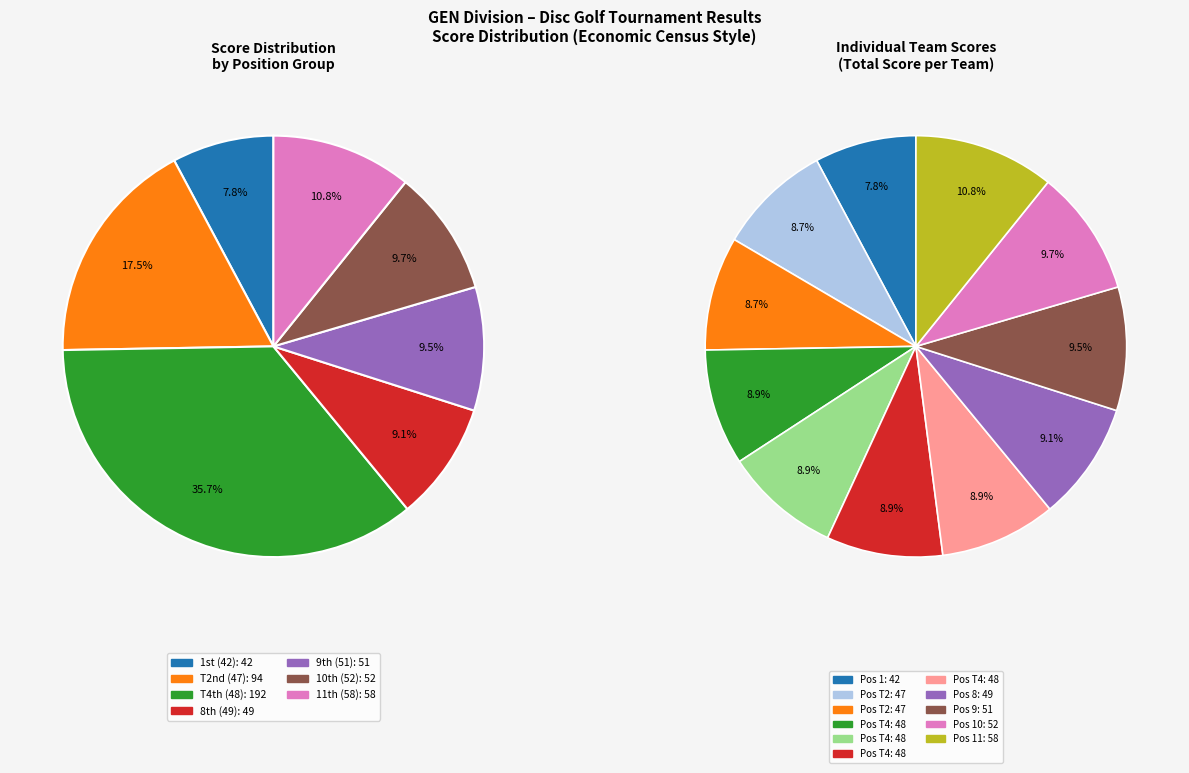

What percentage do 9 and 1 together represent?

16.9%